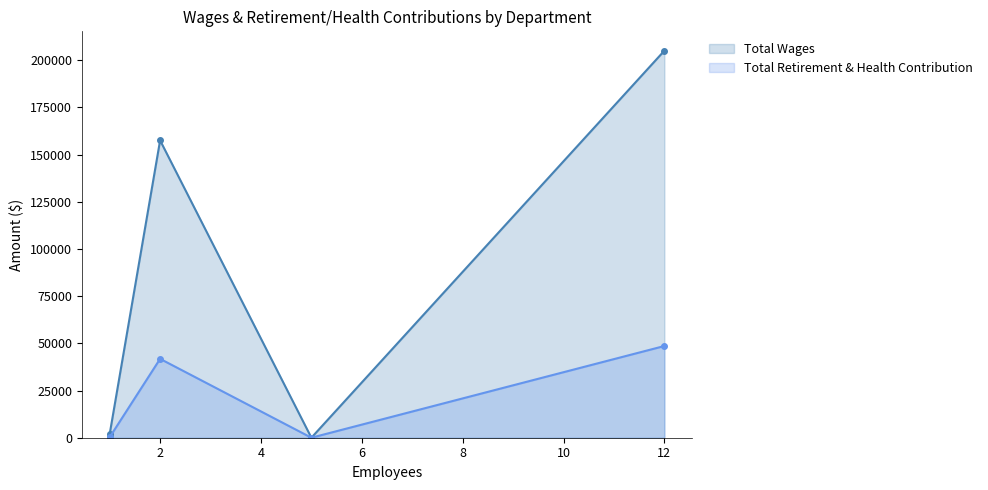

Which series has the largest total across all categories?

Total Wages